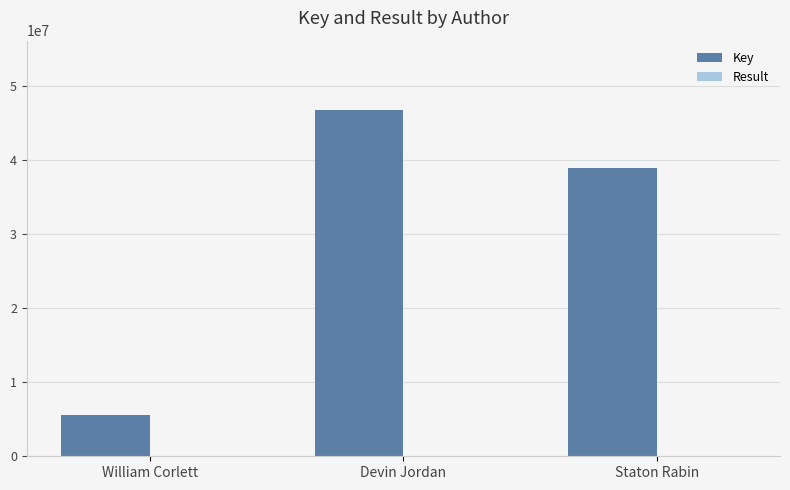

What is the sum of all Key values?

91142405